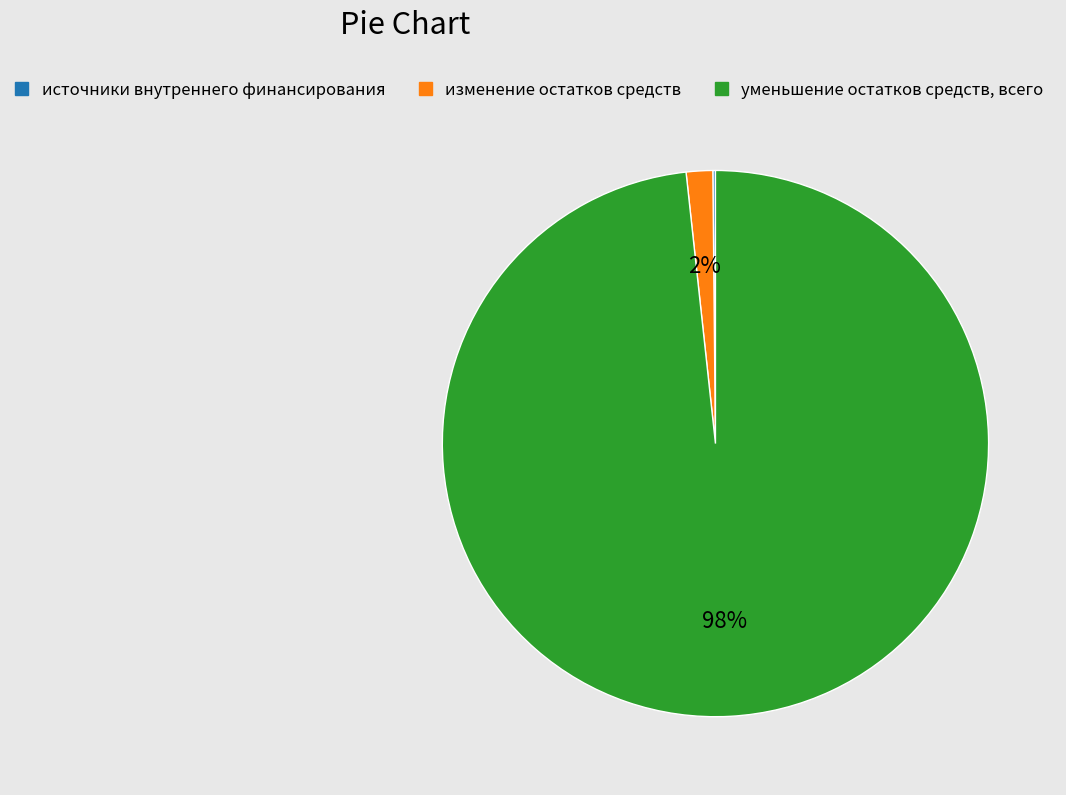

To the nearest percent, what is the combined percentage of изменение остатков средств and уменьшение остатков средств, всего?

100%